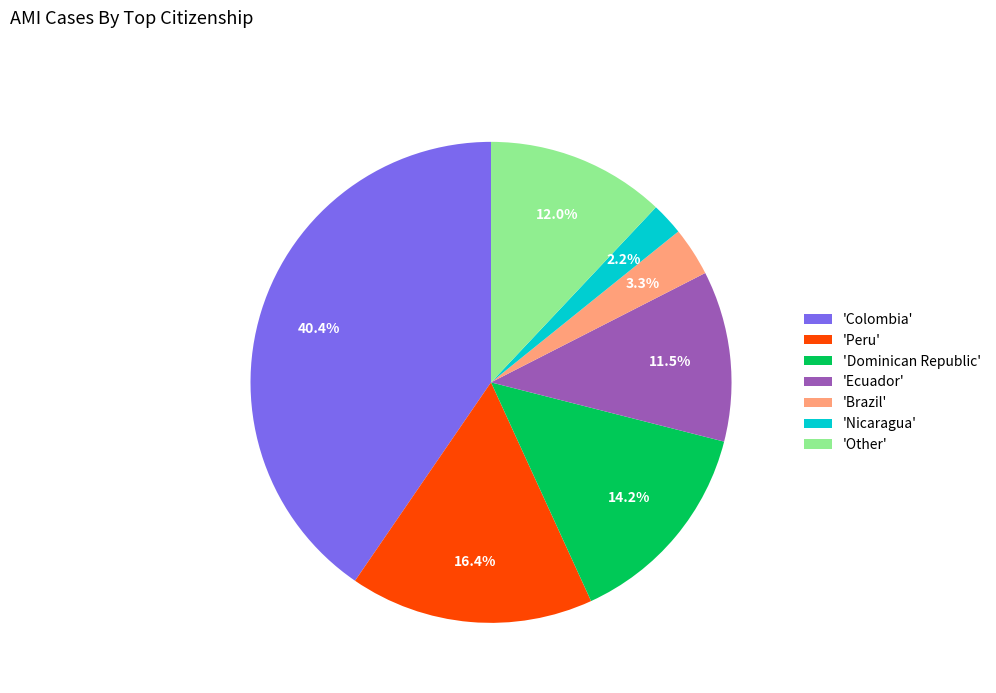

Count the number of slices in the pie.

7